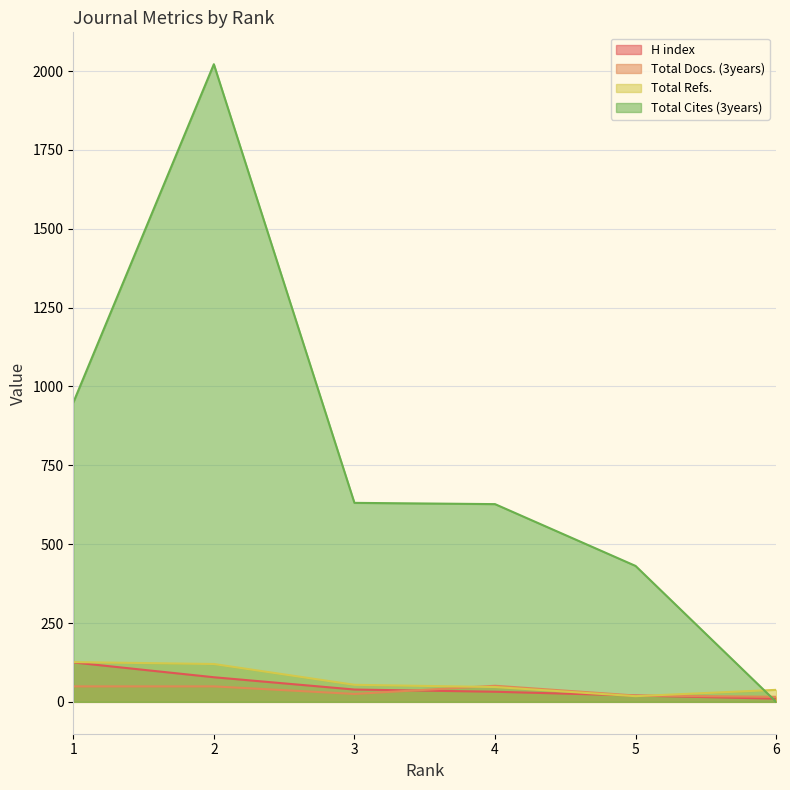

At which category does the chart reach its minimum across all series?

6